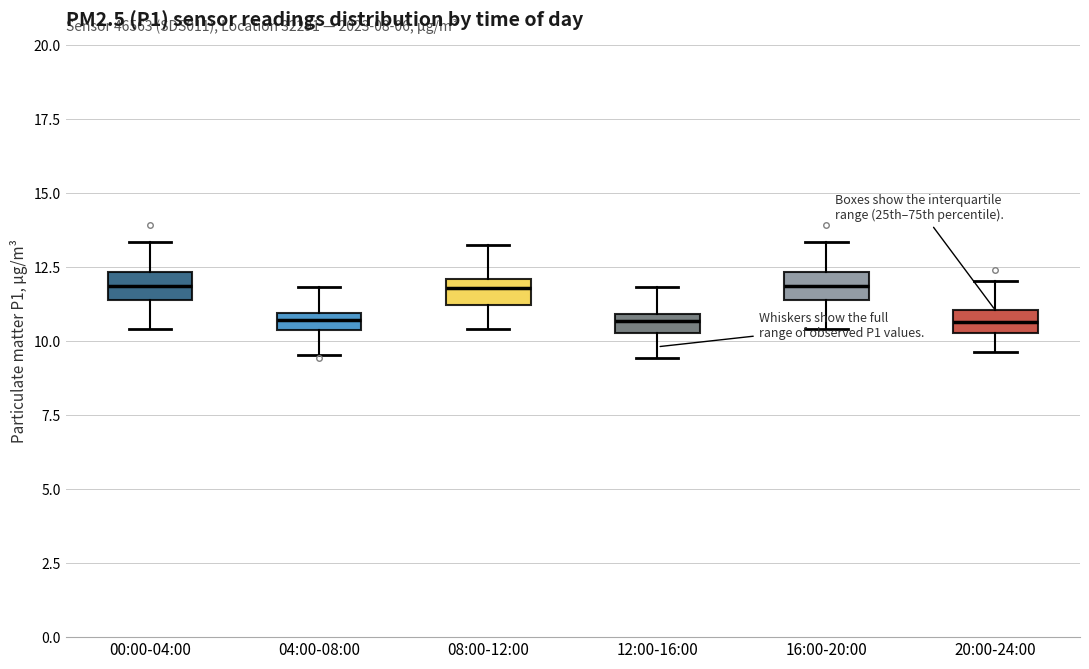

Where does the lower whisker of the box for 08:00-12:00 end on the y-axis? The values are not printed on the chart, so give them approximately, as read against the axis.

10.5